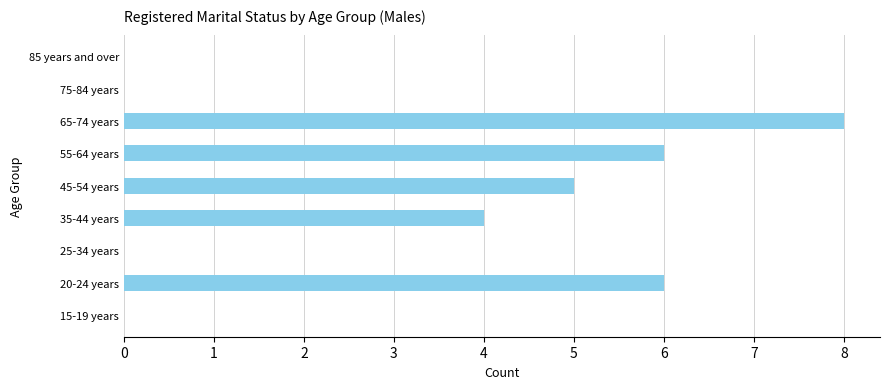

Count the number of data series in this chart.

1